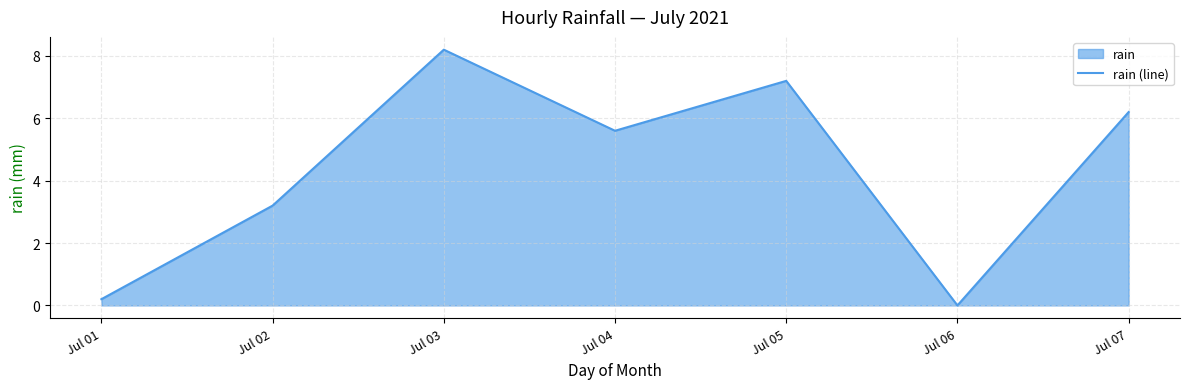

How many interior local valleys (lower than both neighbors) does the data have?

2